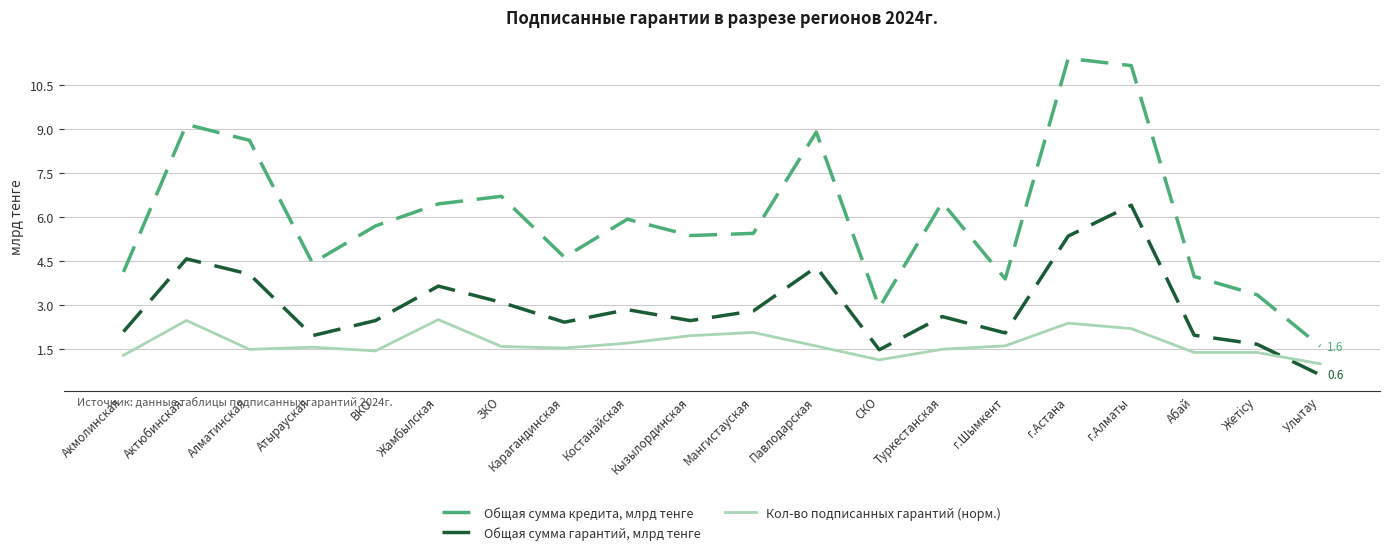

At which category does the chart reach its minimum across all series?

Улытау